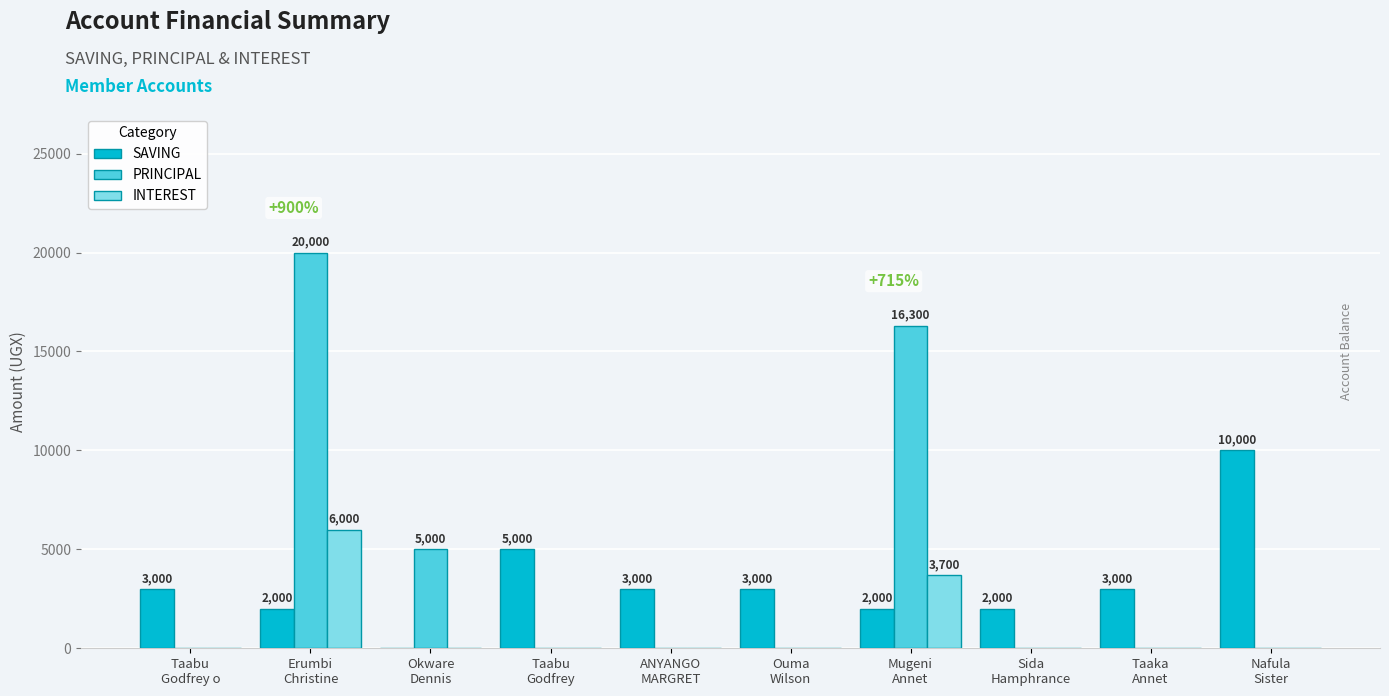

How many categories are shown in the chart?

10